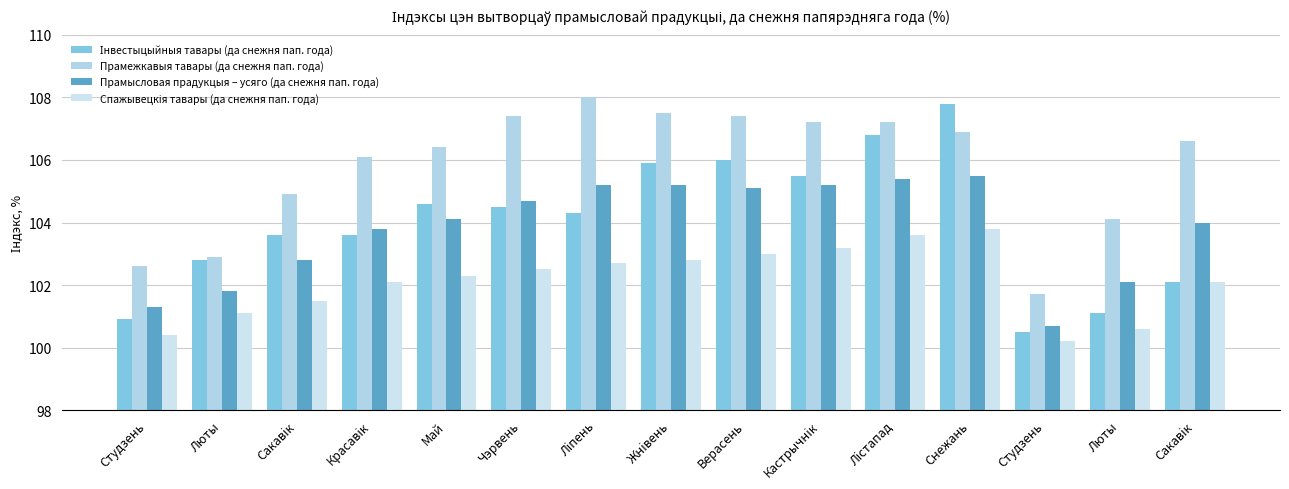

What is the sum of all Інвестыцыйныя тавары (да снежня пап. года) values?

1560.0